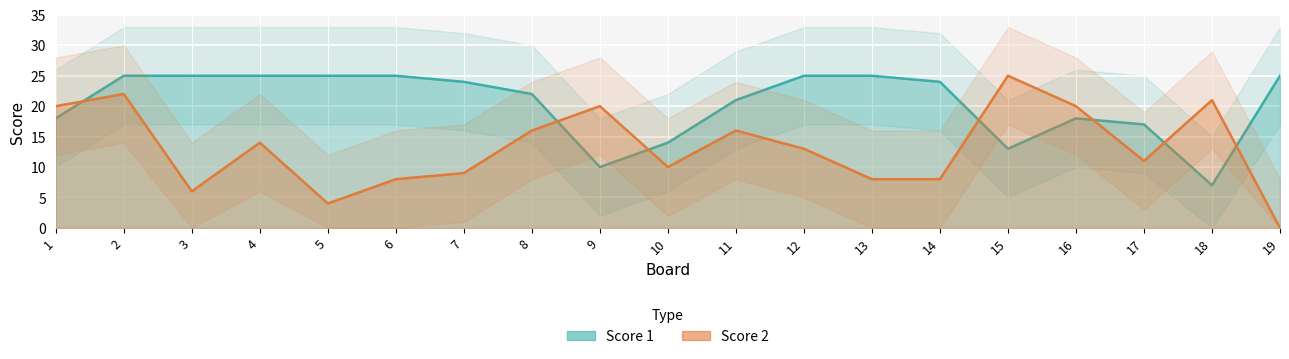

Which series ends up on top after the final intersection of Score 2 and Score 1?

Score 1